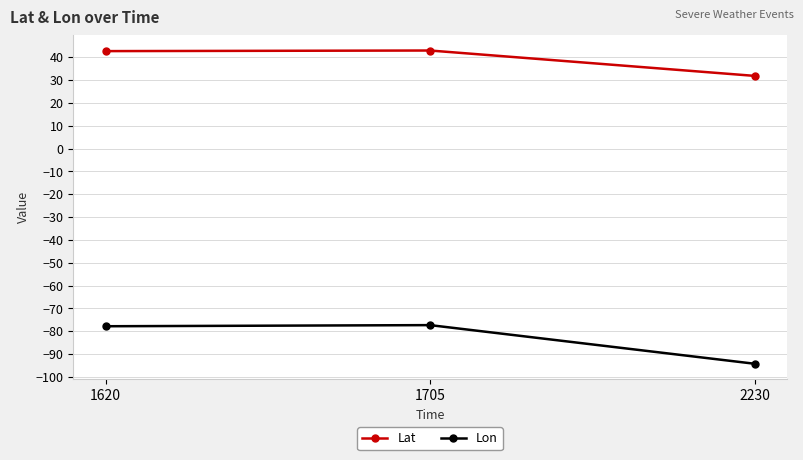

How many data points in Lat are above 42?

2